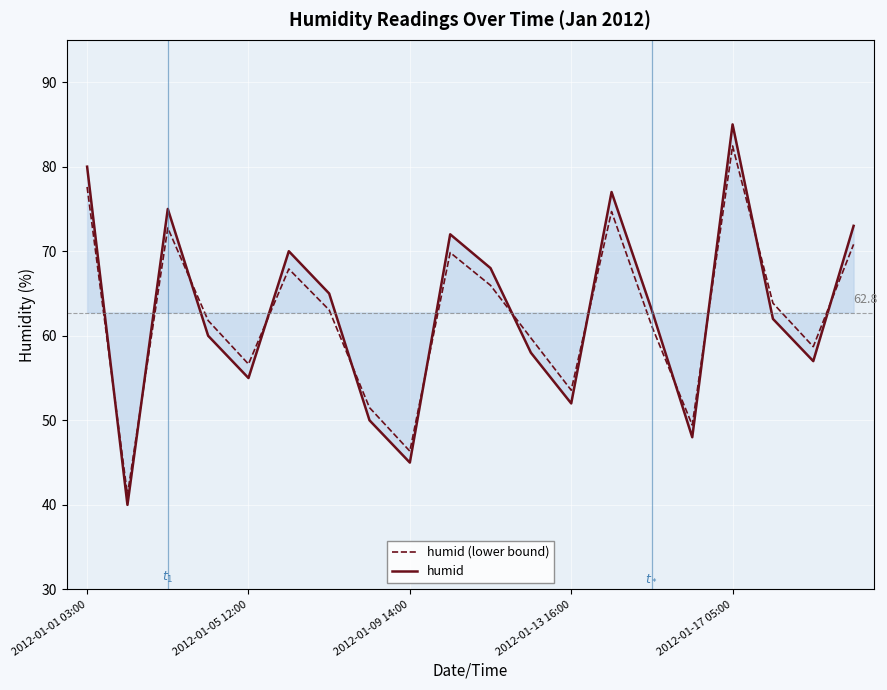

How many intersections are there between humid and humid (lower bound)?

12